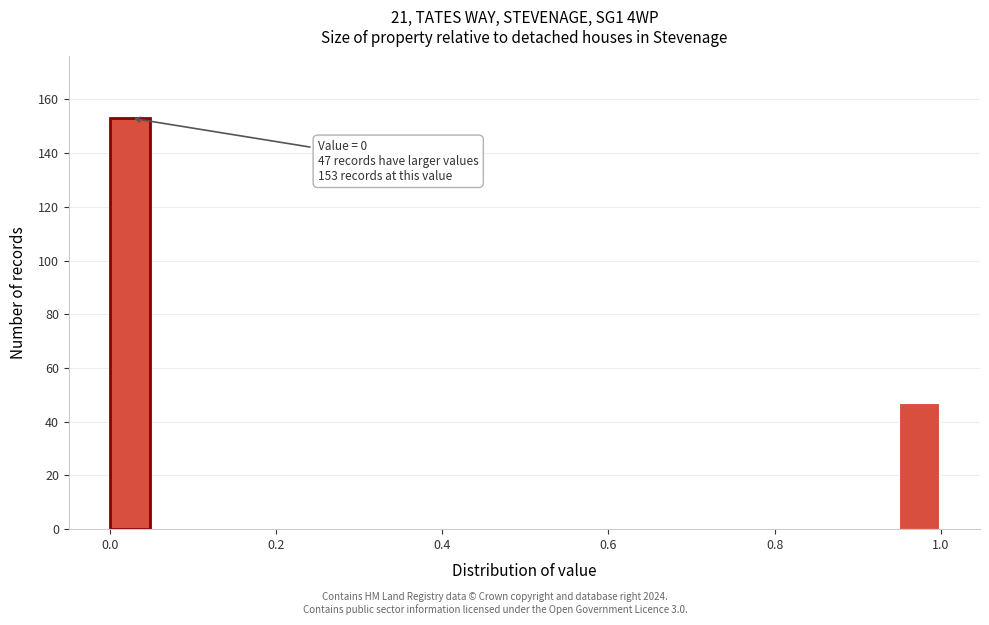

Read against the x-axis, roughly where is the centre of the tallest bar?

0.02